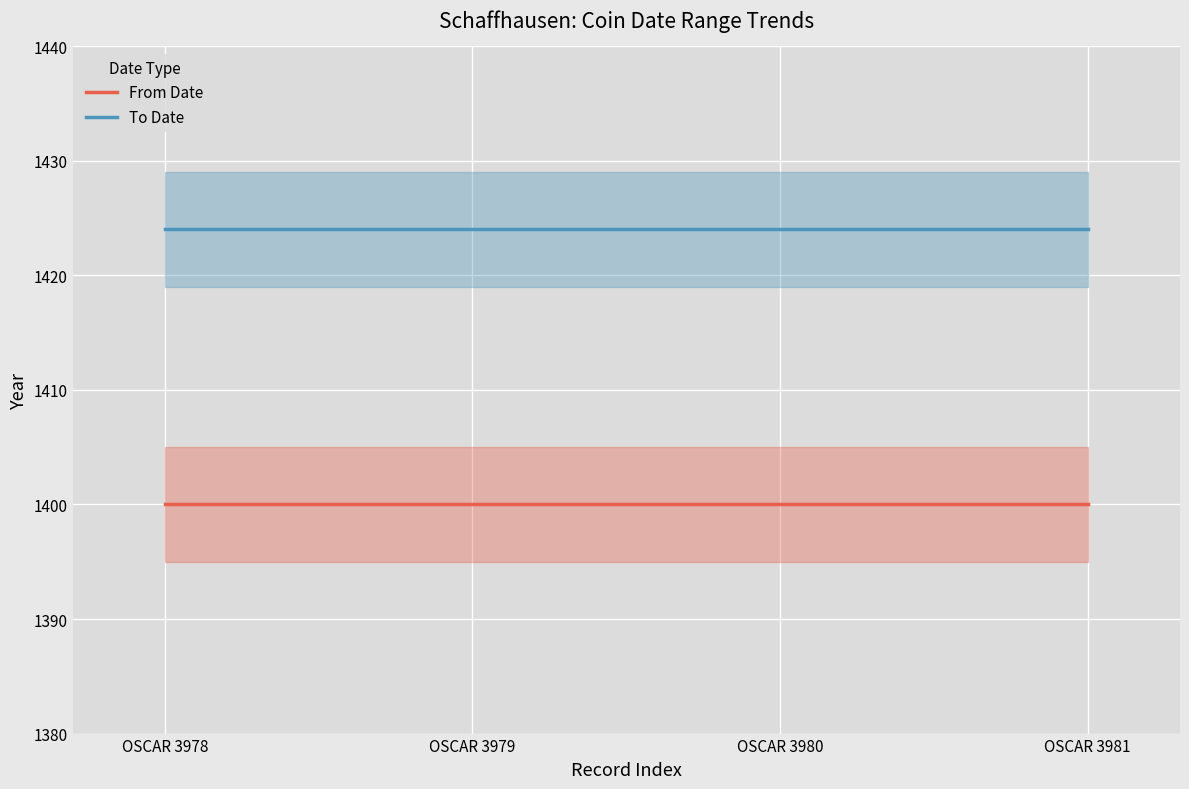

List the series in order of their overall mean, lowest first.

From Date, To Date